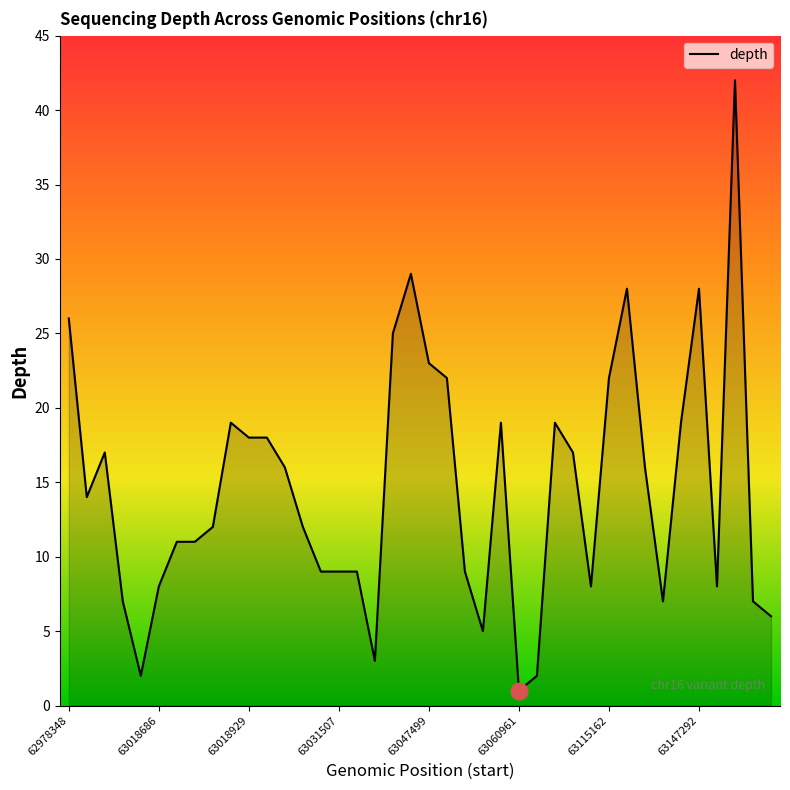

How many lines are shown in the chart?

1